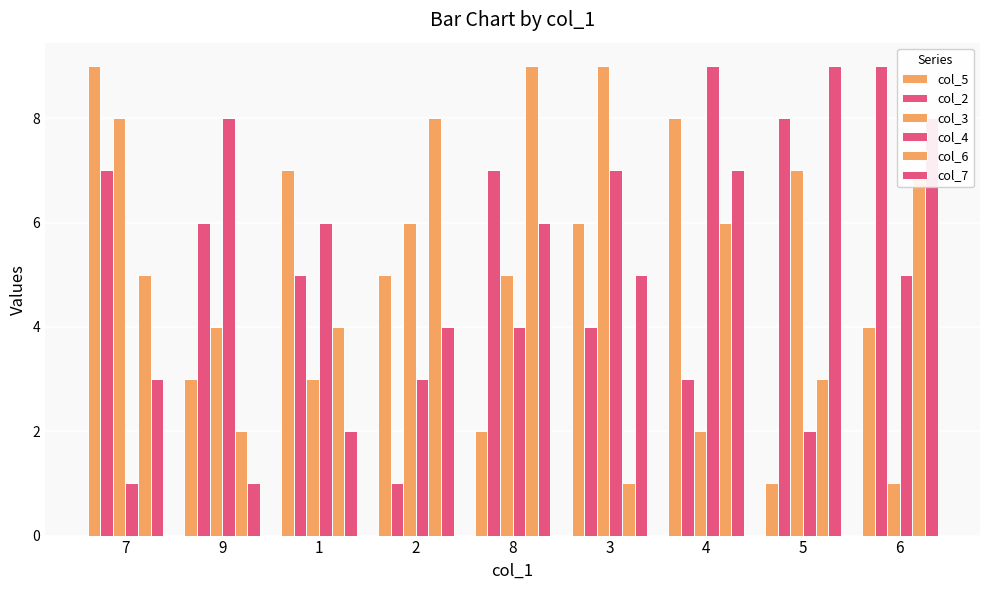

Is it true that col_5 equals 2 at 2?

False